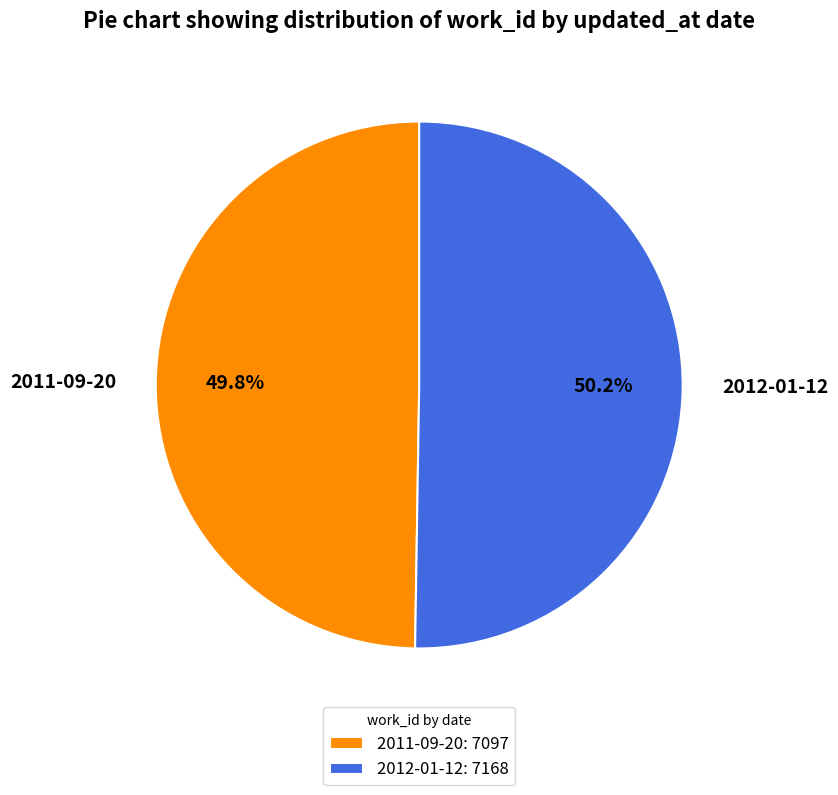

Approximately how many times larger is the value at 2011-09-20 compared to 2012-01-12?

1.0